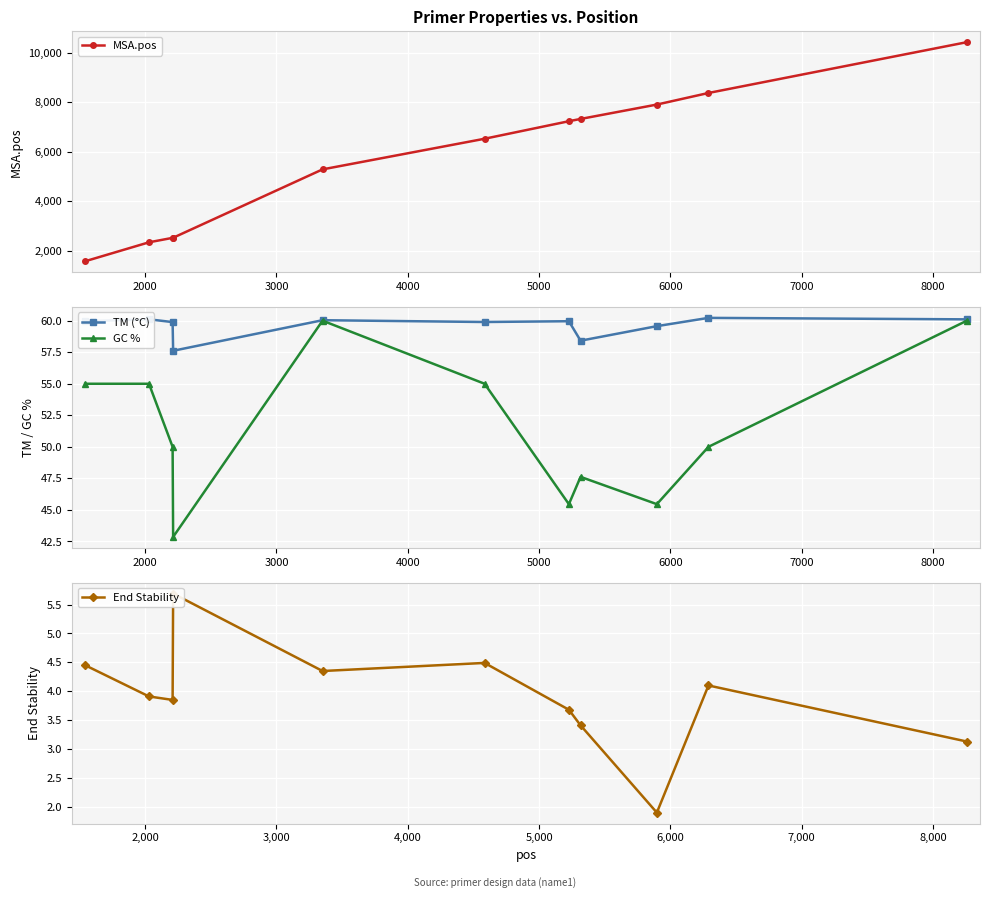

Rank the series by their maximum value, from lowest to highest.

End Stability, GC %, TM (°C), MSA.pos